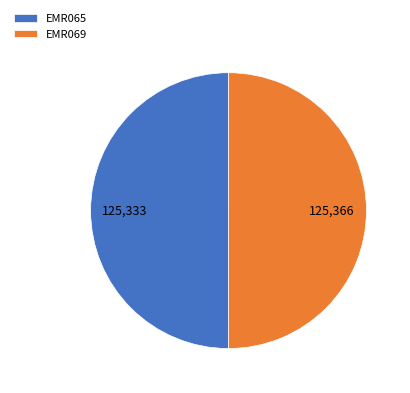

True or false: EMR069 accounts for 44% of the total.

False